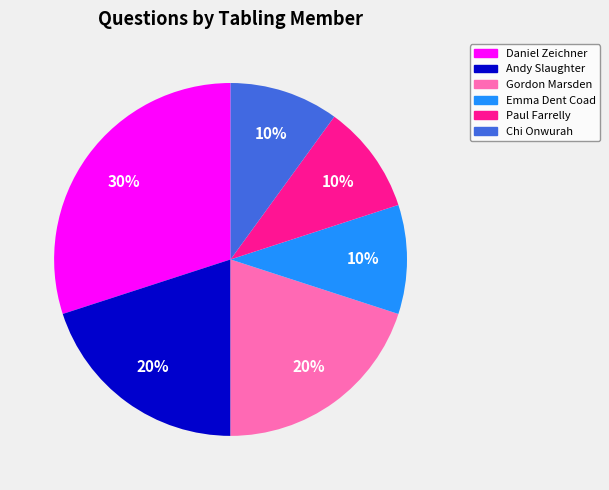

What percentage is the Andy Slaughter slice, to the nearest percent?

20%